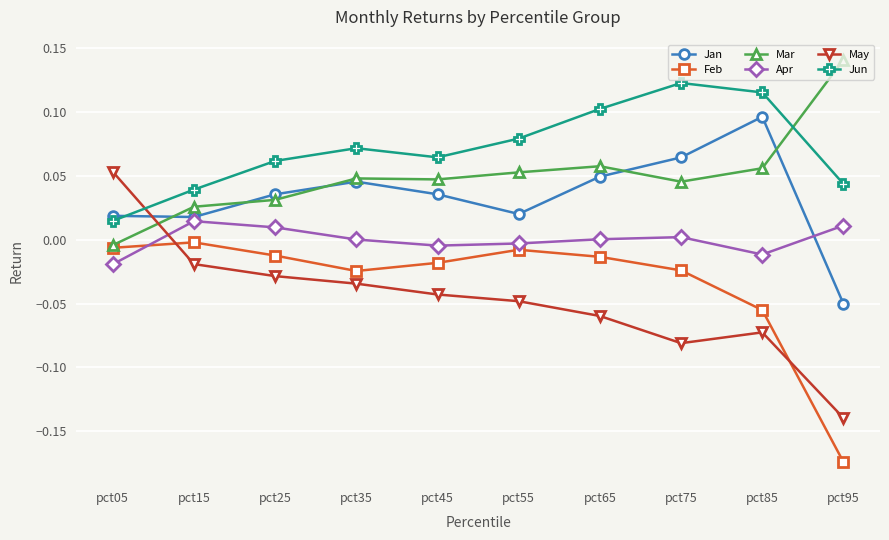

Which category has the lowest value in the Apr series?

pct05